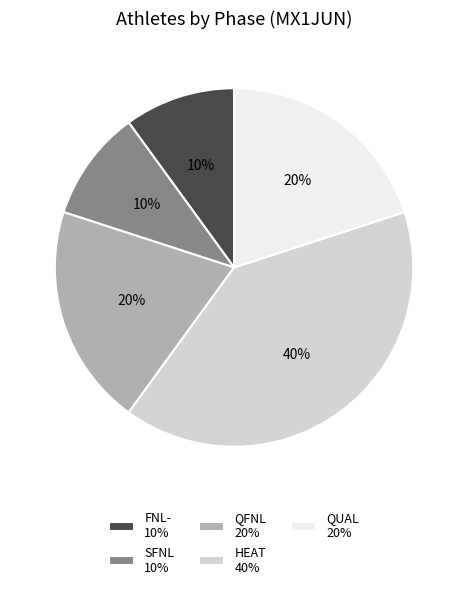

The QFNL 20% slice represents 34% of the pie. True or false?

False